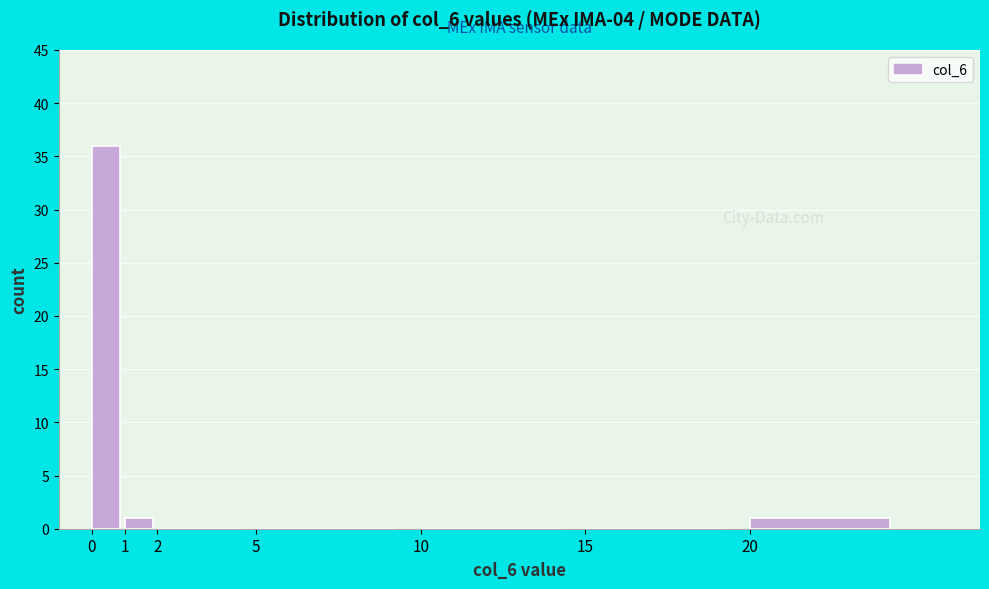

Reading right to left, what are all the values shown in this chart?

20=1	15=0	10=0	5=0	2=0	1=1	0=36